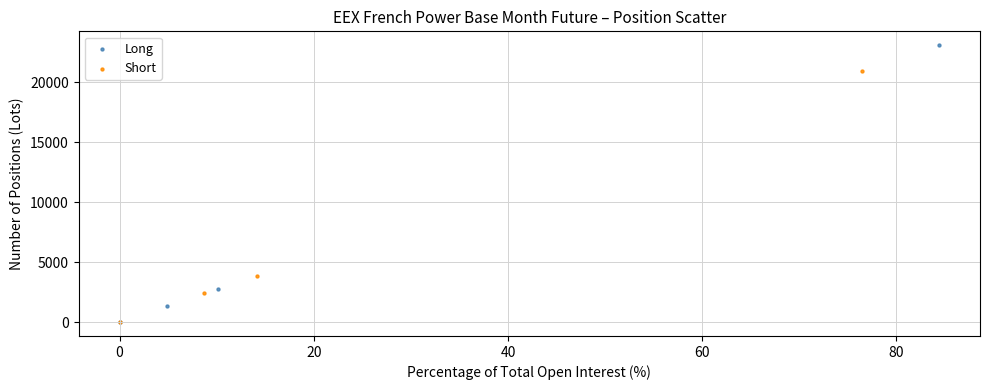

Which series contains the highest Y value?

Long